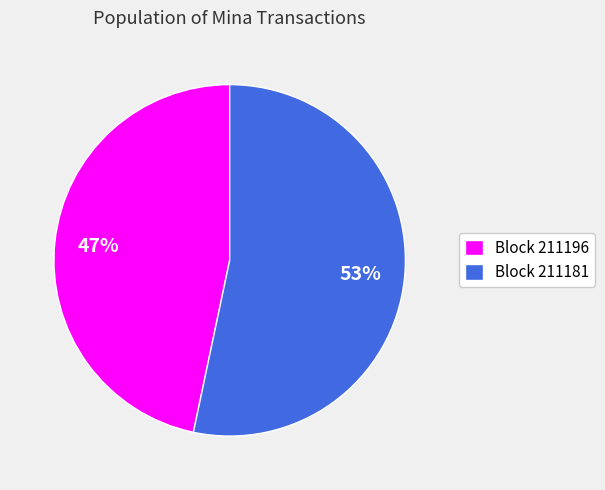

To the nearest percent, what is the average slice percentage?

50%